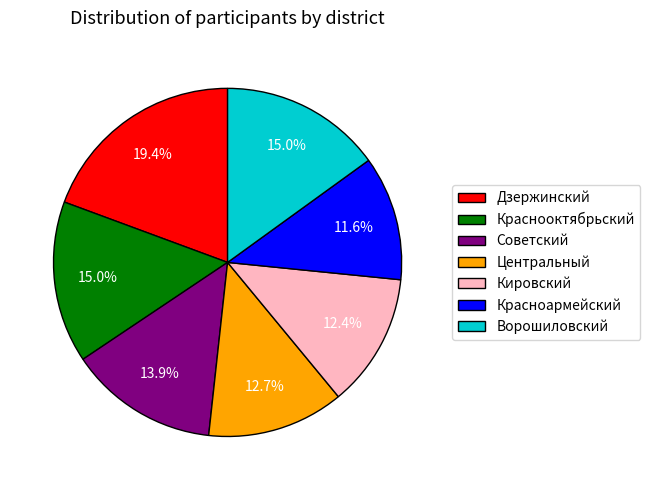

To the nearest percent, what is the average slice percentage?

14%